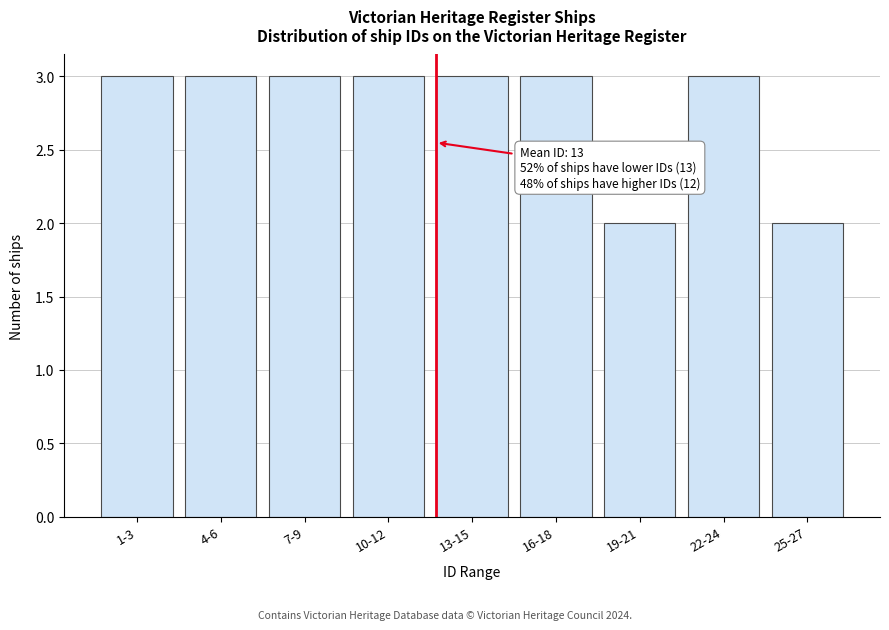

Reading right to left, list all the values displayed in this chart.

2	3	2	3	3	3	3	3	3